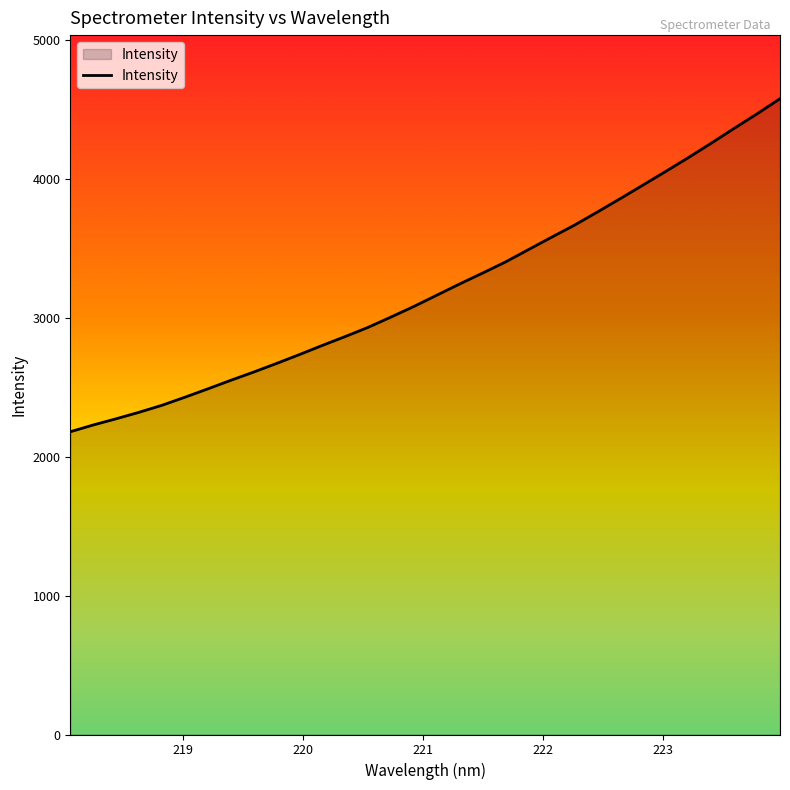

What is the smallest value displayed?

2178.9